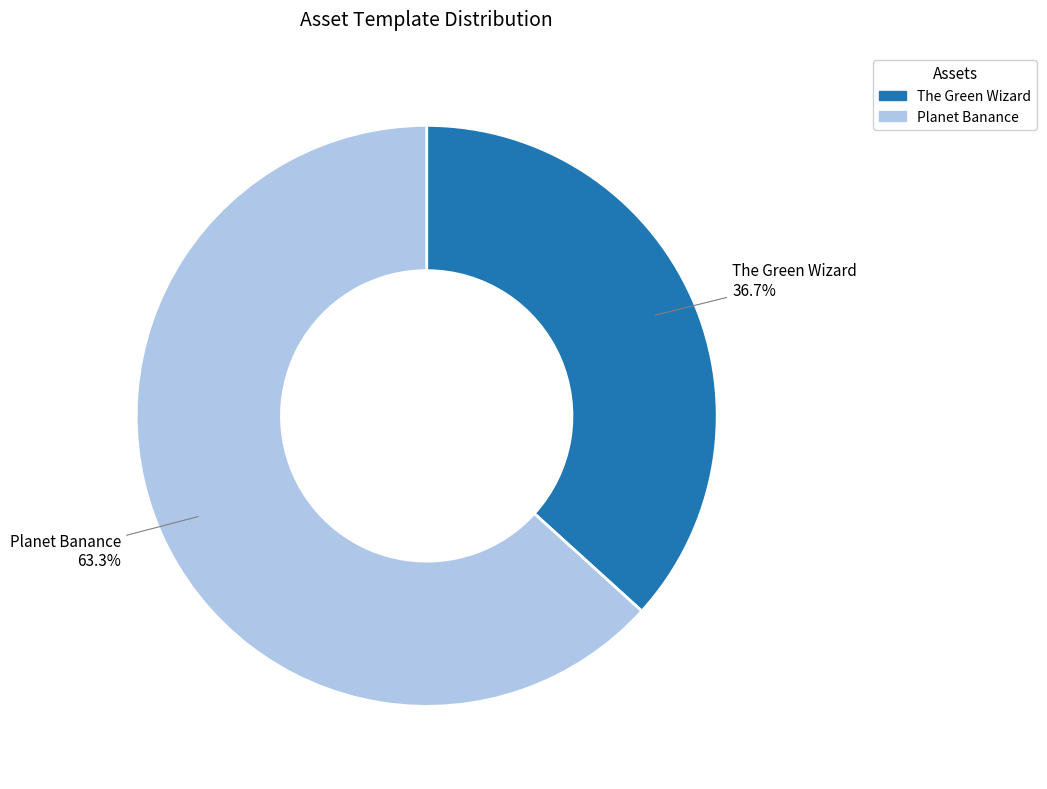

What percentage is the Planet Banance slice, to the nearest percent?

63%